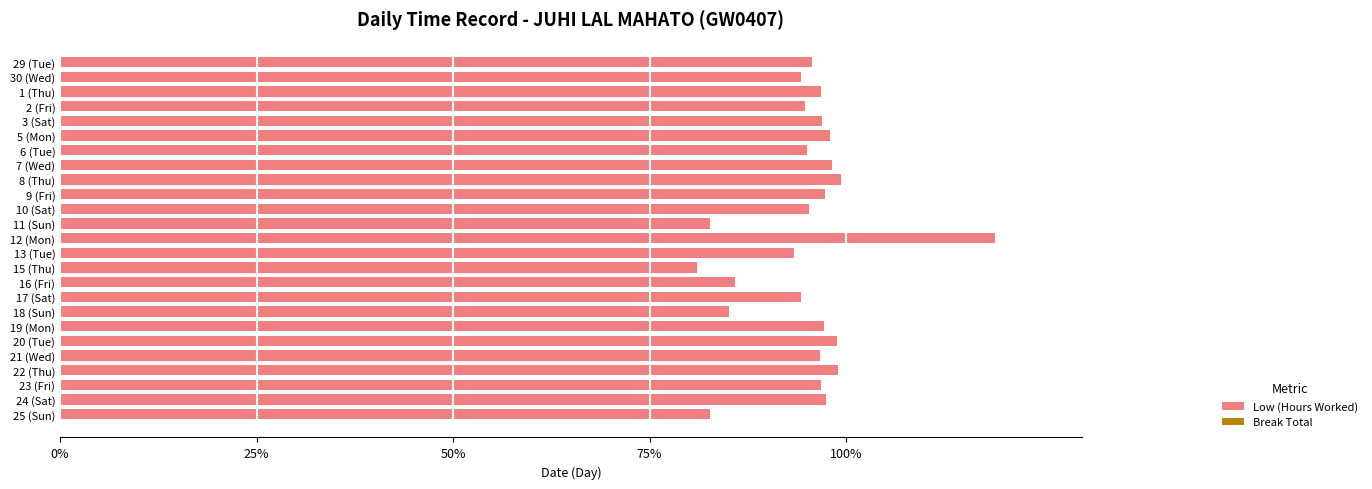

How many series are shown in this chart?

1